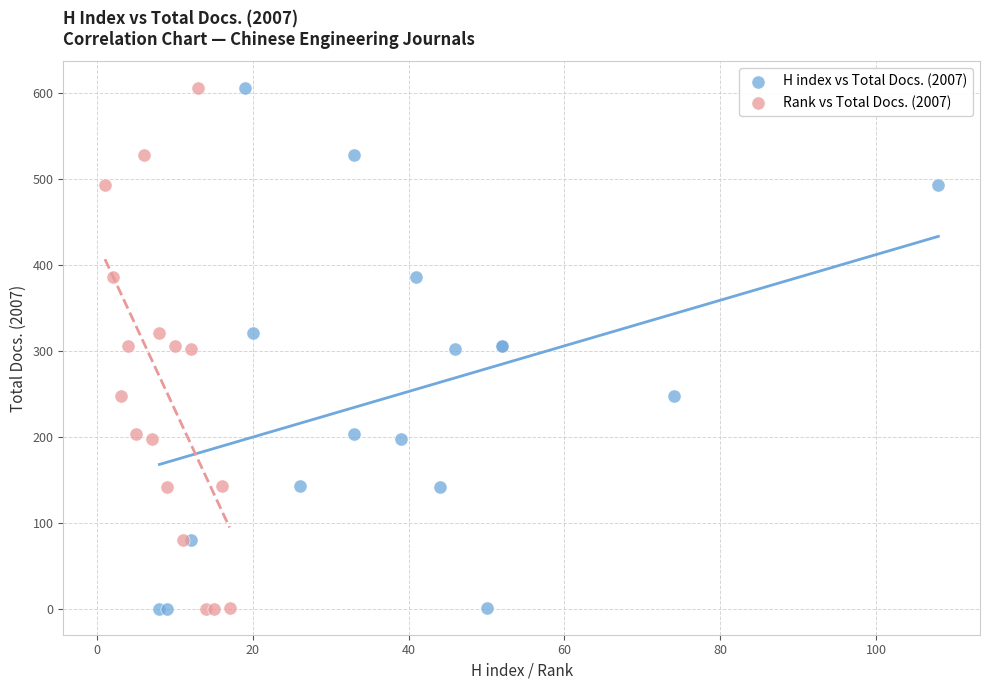

What are all the series names shown in the legend?

H index vs Total Docs. (2007), Rank vs Total Docs. (2007)